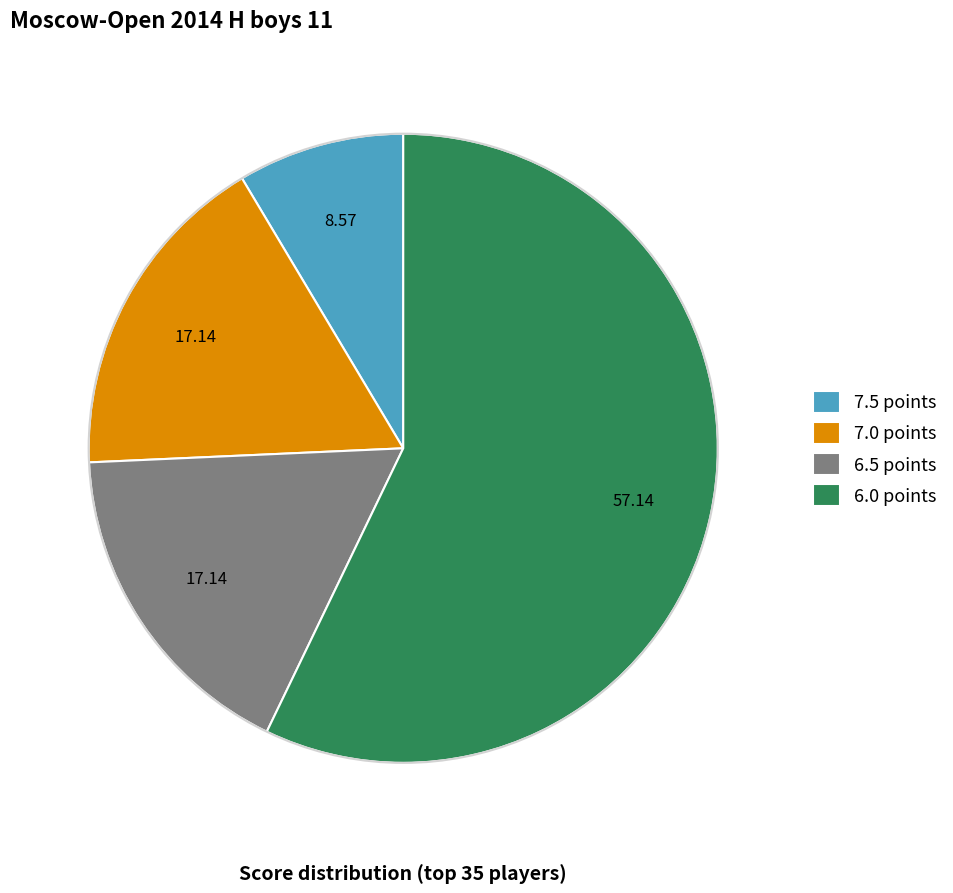

Which category has the biggest portion of the pie?

6.0